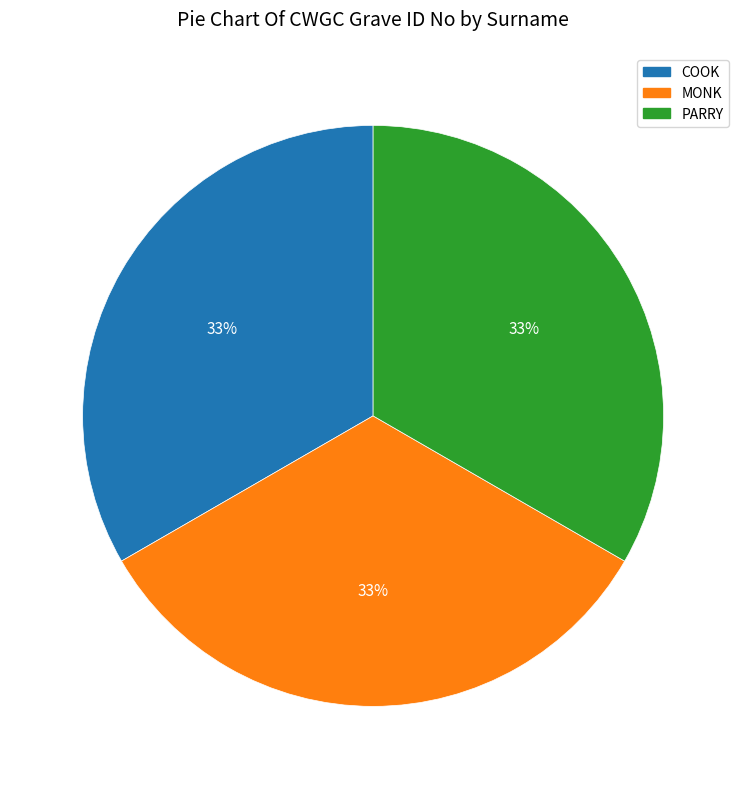

Do COOK and PARRY together represent more than half of the pie?

Yes